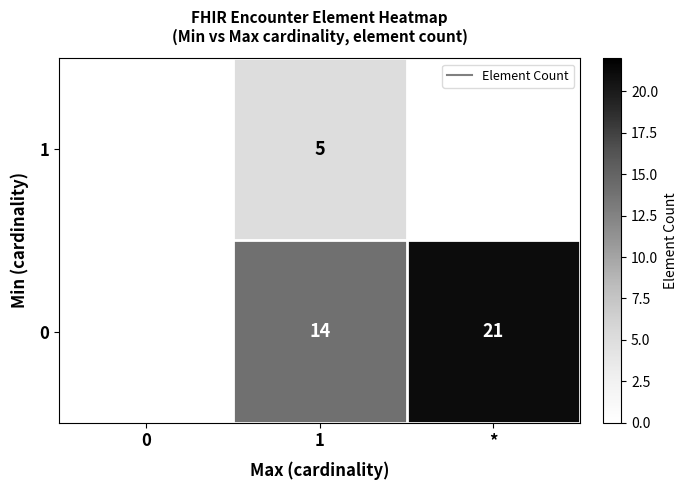

Between 0 and 1, which is larger?

1